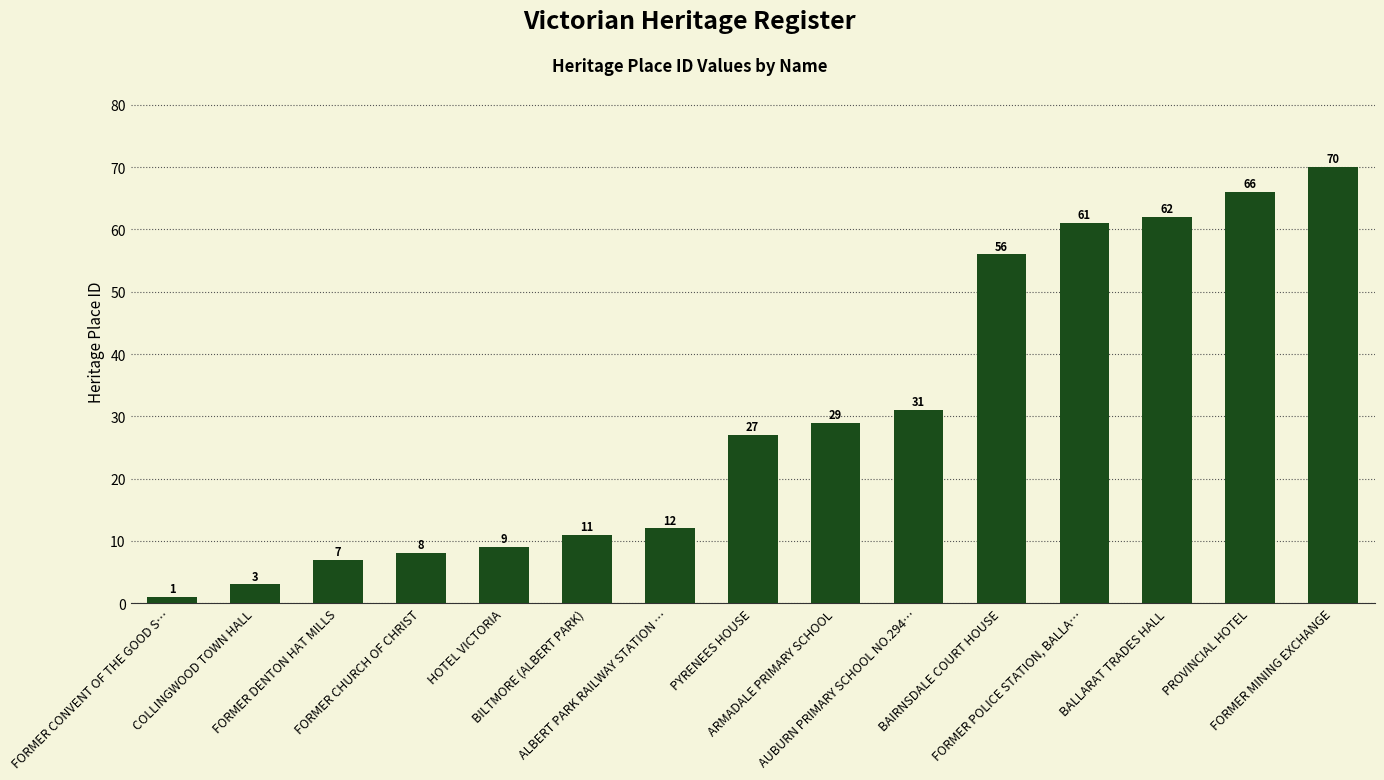

List the labels in order of value, smallest first.

FORMER CONVENT OF THE GOOD S…, COLLINGWOOD TOWN HALL, FORMER DENTON HAT MILLS, FORMER CHURCH OF CHRIST, HOTEL VICTORIA, BILTMORE (ALBERT PARK), ALBERT PARK RAILWAY STATION …, PYRENEES HOUSE, ARMADALE PRIMARY SCHOOL, AUBURN PRIMARY SCHOOL NO.294…, BAIRNSDALE COURT HOUSE, FORMER POLICE STATION, BALLA…, BALLARAT TRADES HALL, PROVINCIAL HOTEL, FORMER MINING EXCHANGE